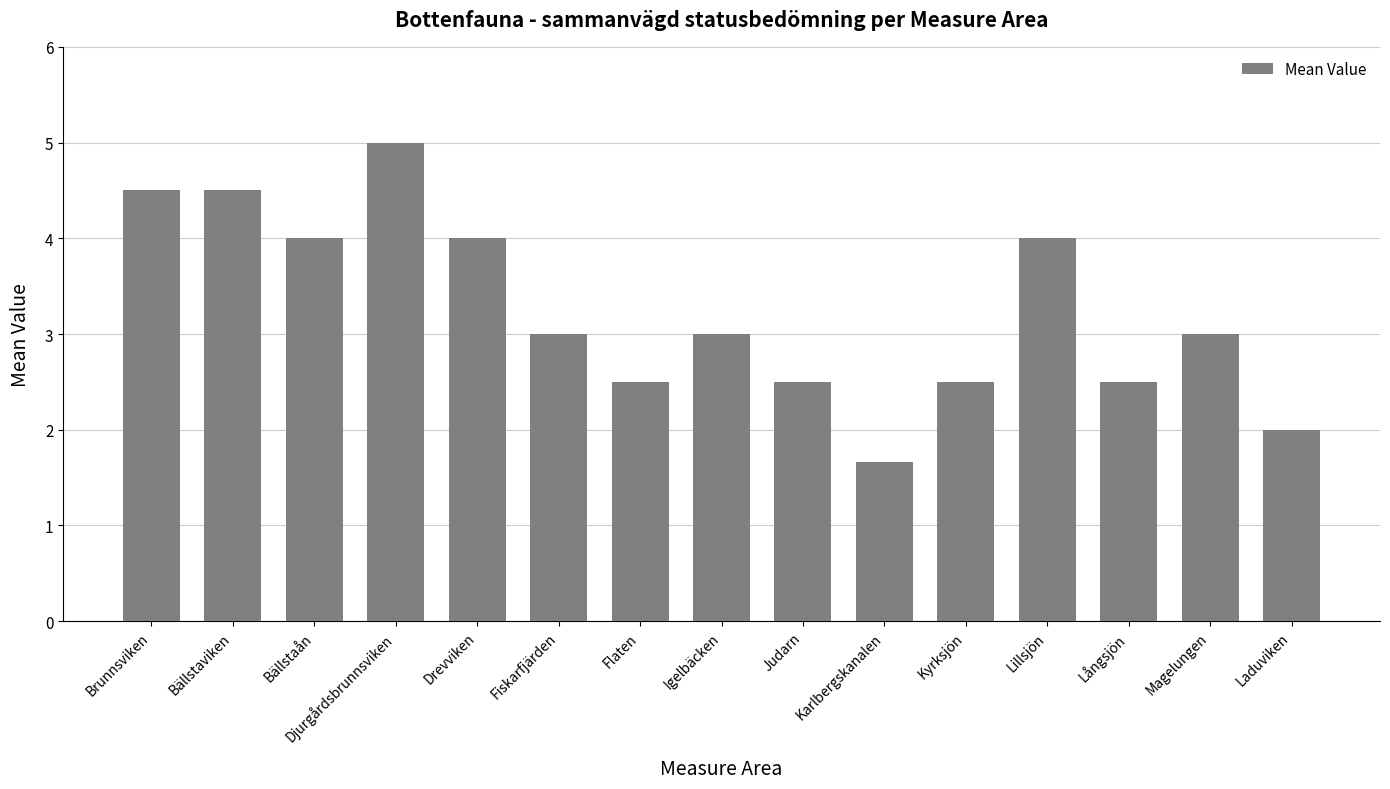

Which label corresponds to the smallest value in the chart?

Karlbergskanalen